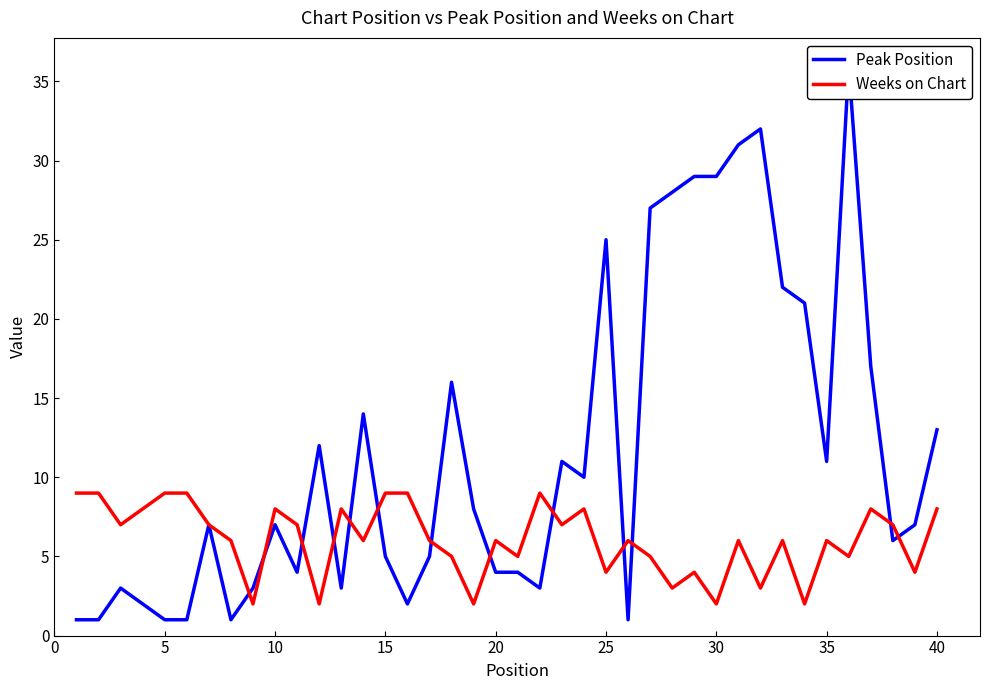

What is the value of the Weeks on Chart point at the 27th from the left?

5